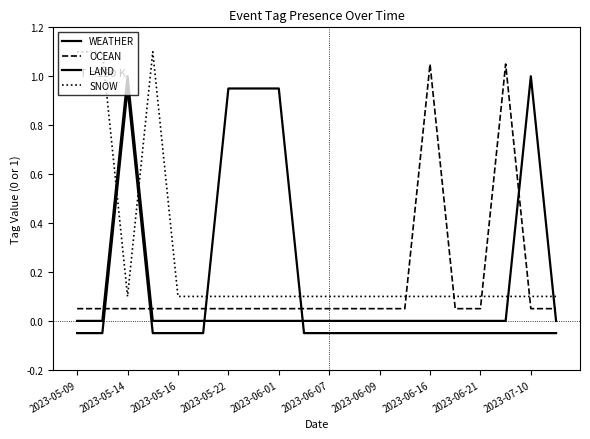

How many intersections are there between LAND and SNOW?

4